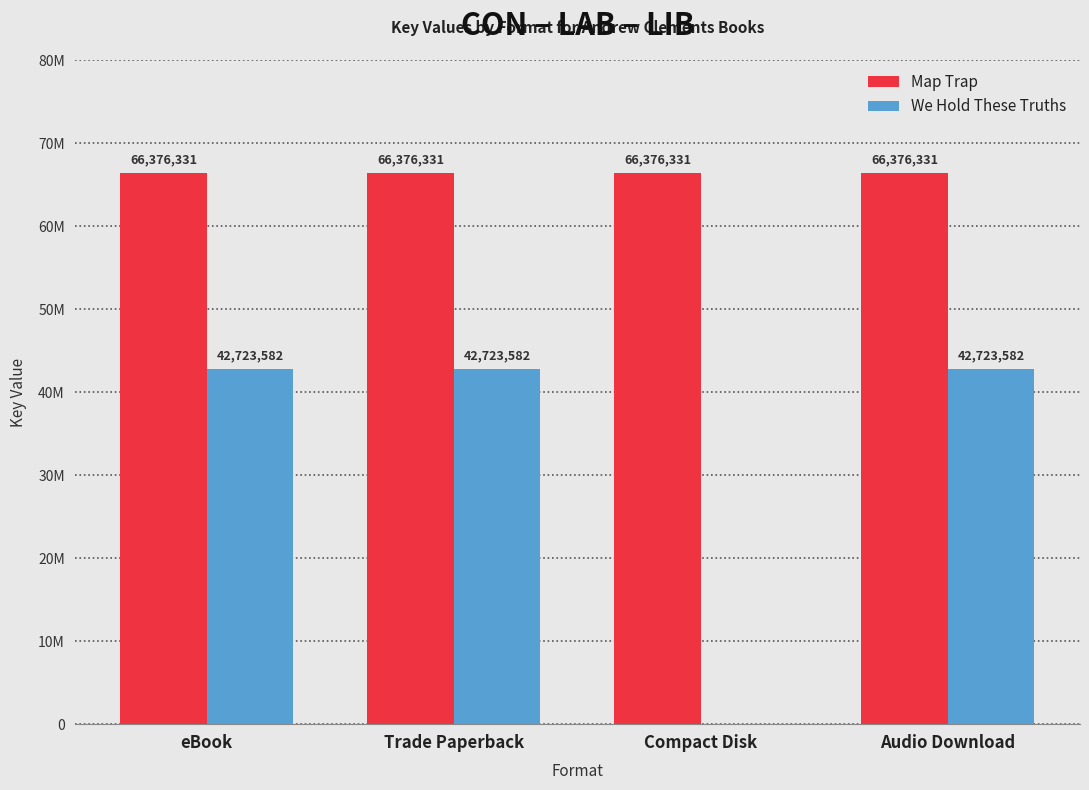

What are all the series names shown in the legend?

Map Trap, We Hold These Truths